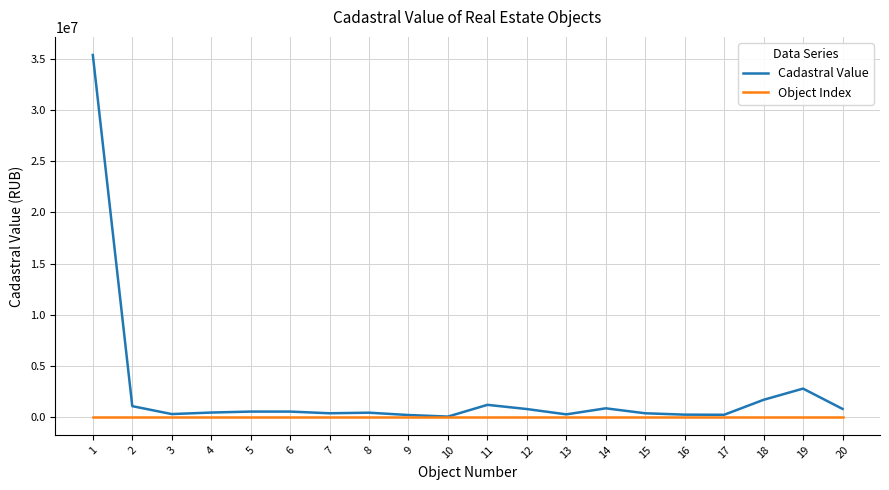

What value does the Object Index series have at 20?

20.0